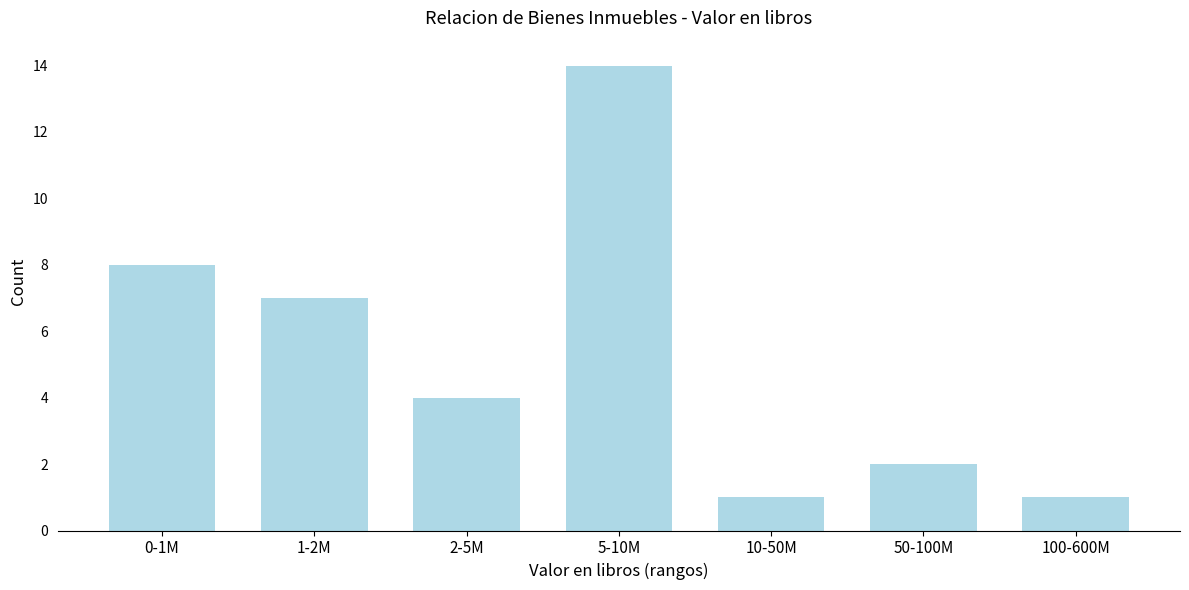

Reading right to left, what are all the values shown in this chart?

1	2	1	14	4	7	8